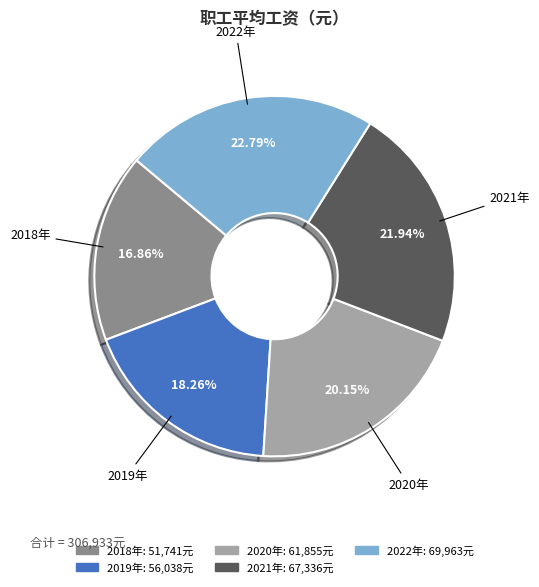

Which category has the smallest portion of the pie?

2018年